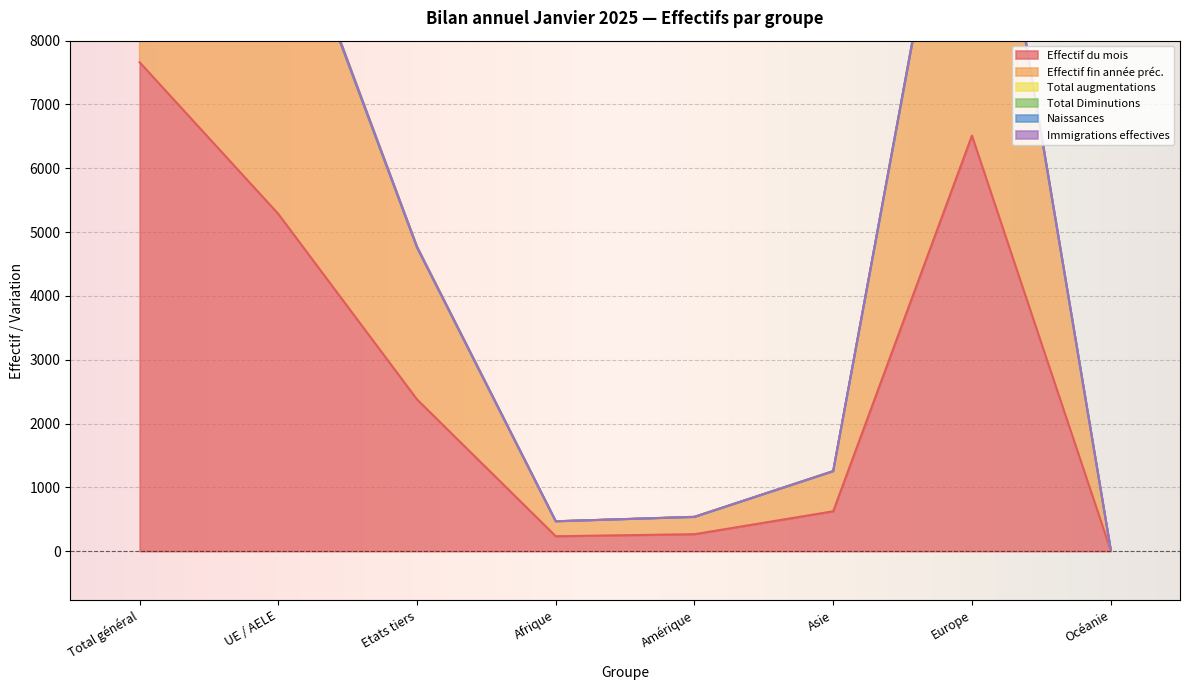

Is it true that Effectif du mois equals 3311 at Etats tiers?

False